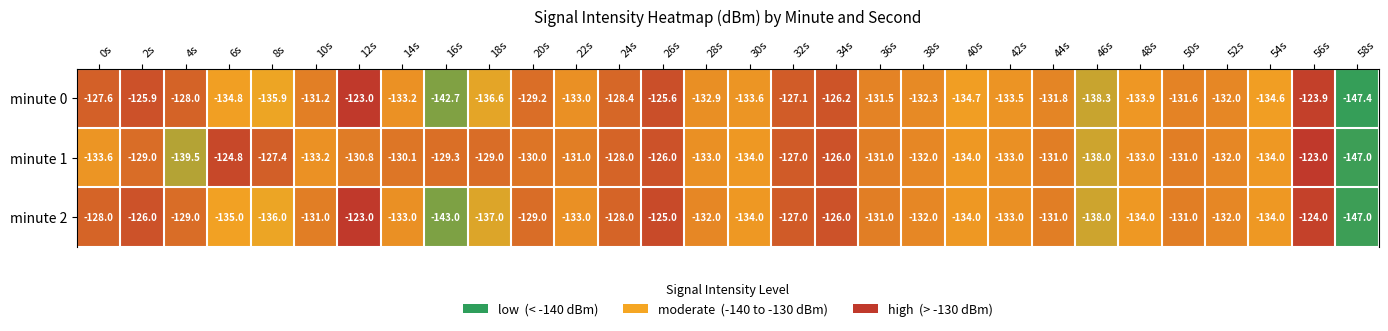

How many values in the minute 2 series are below -132?

13